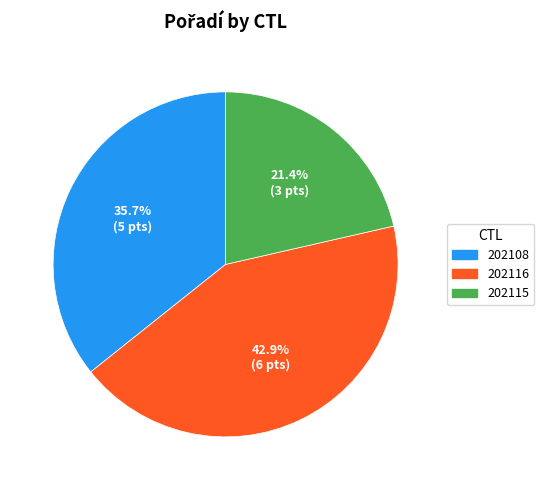

Approximately how many times larger is the value at 202116 compared to 202115?

2.0